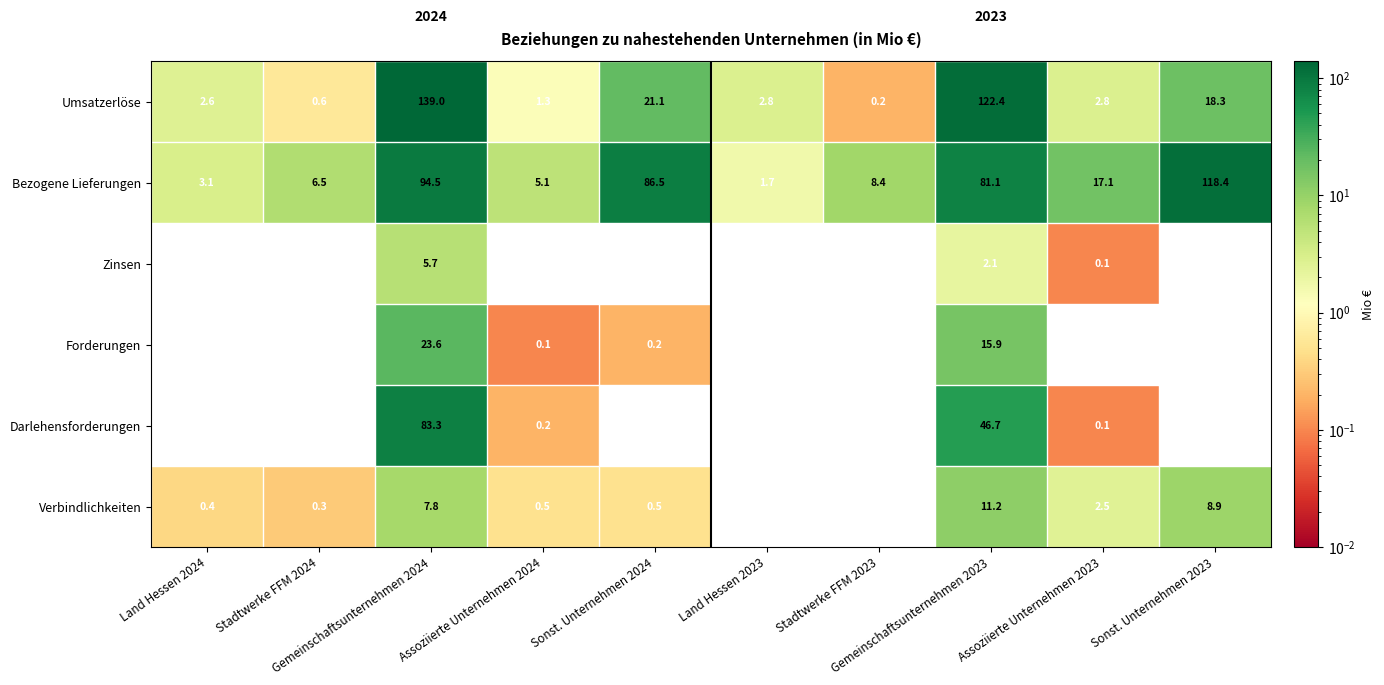

What is the difference between the maximum and minimum values in the Bezogene Lieferungen series?

116.7